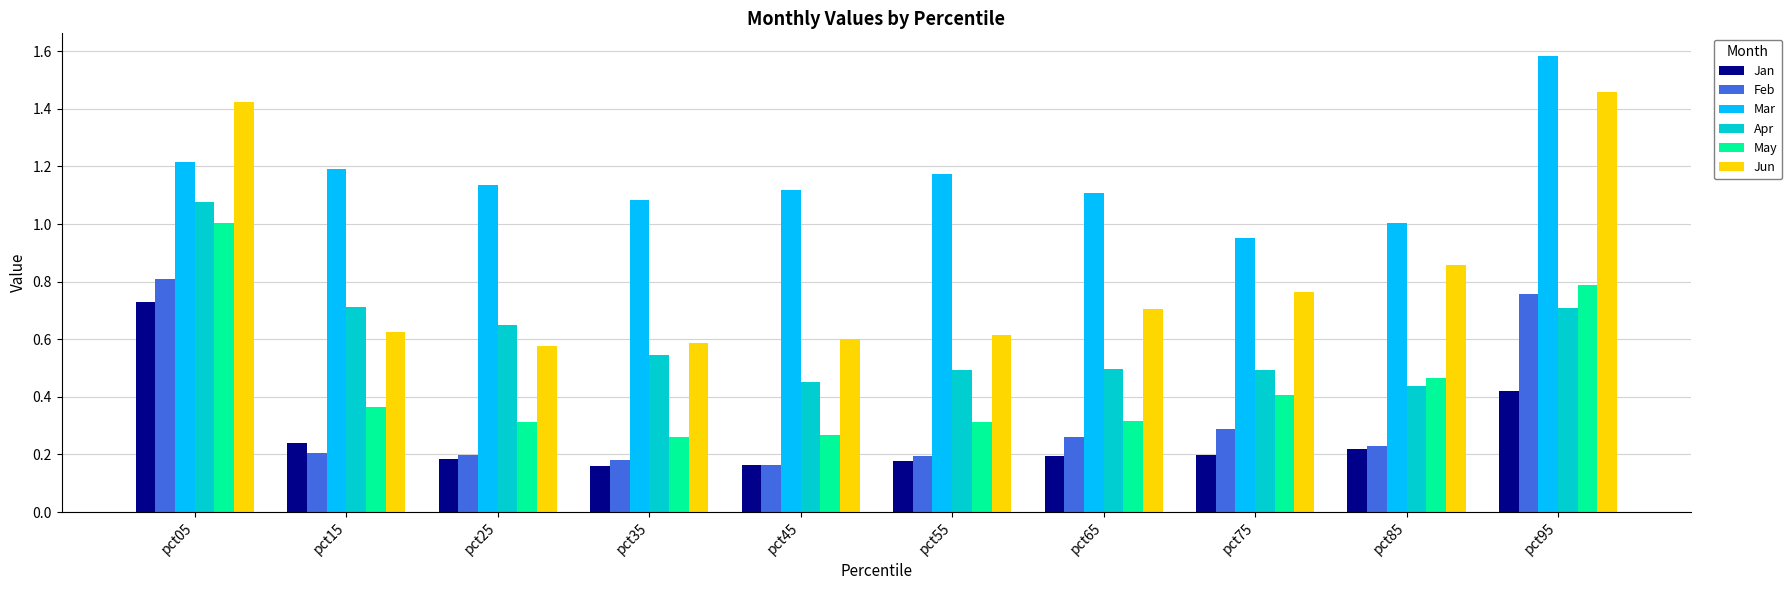

Which series changed the most between pct45 and pct85?

Jun